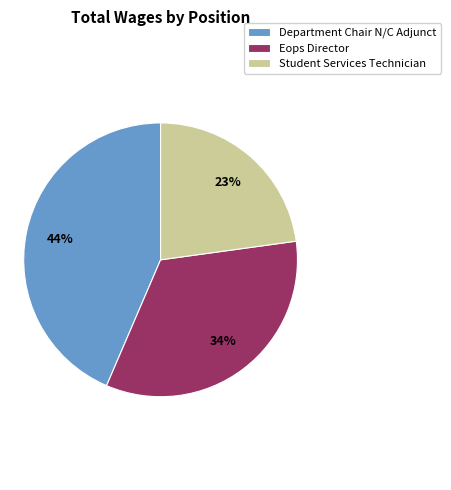

Between Eops Director and Student Services Technician, which is larger?

Eops Director